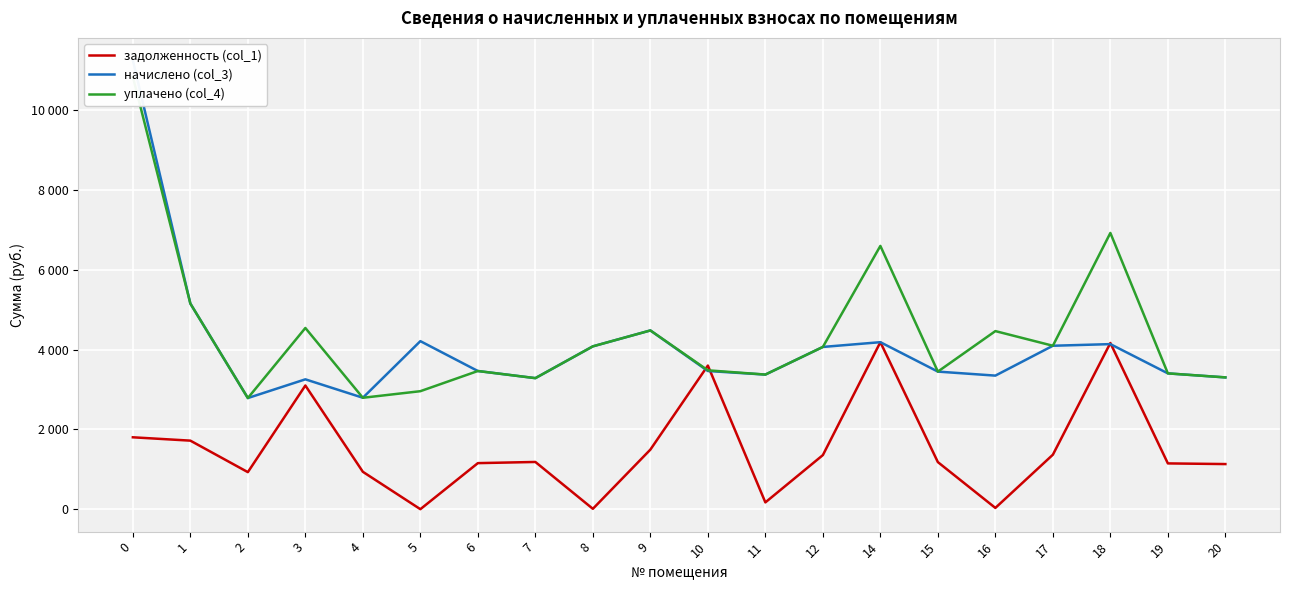

Which series has the widest spread of values?

начислено (col_3)